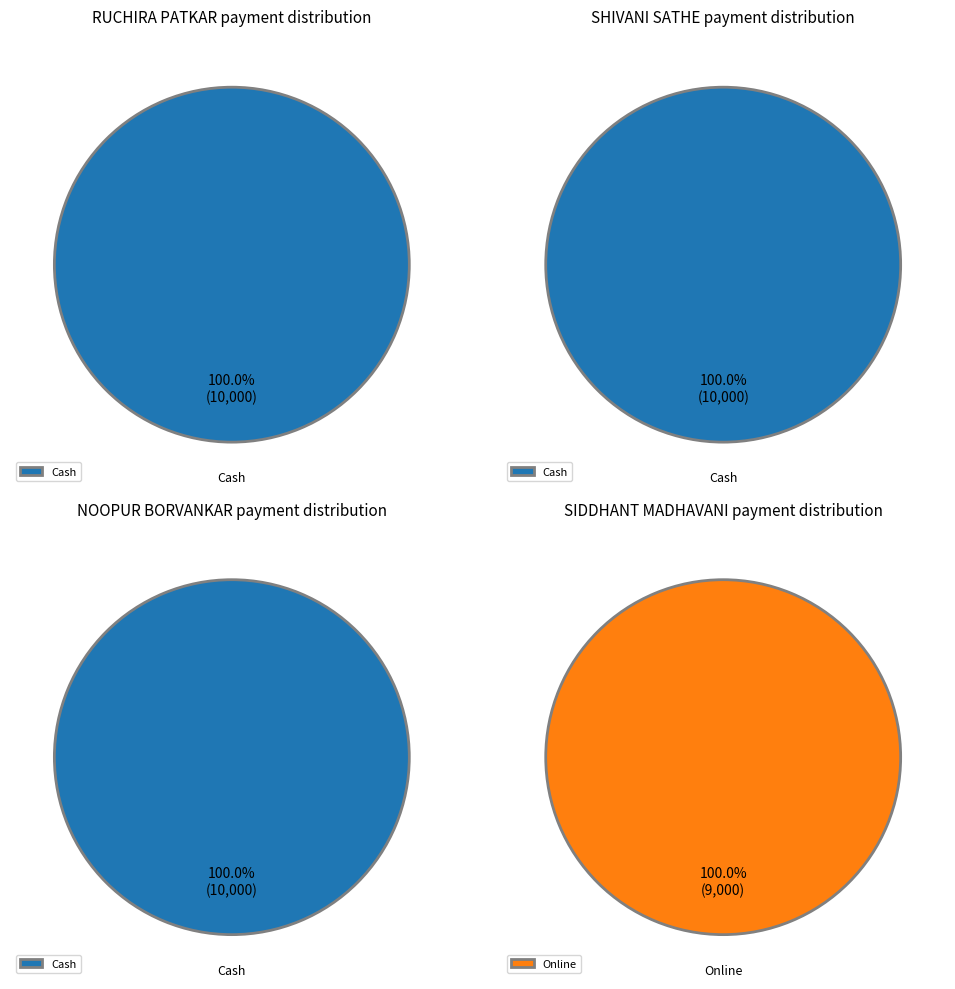

Do SHIVANI SATHE and SIDDHANT MADHAVANI together represent more than half of the pie?

No